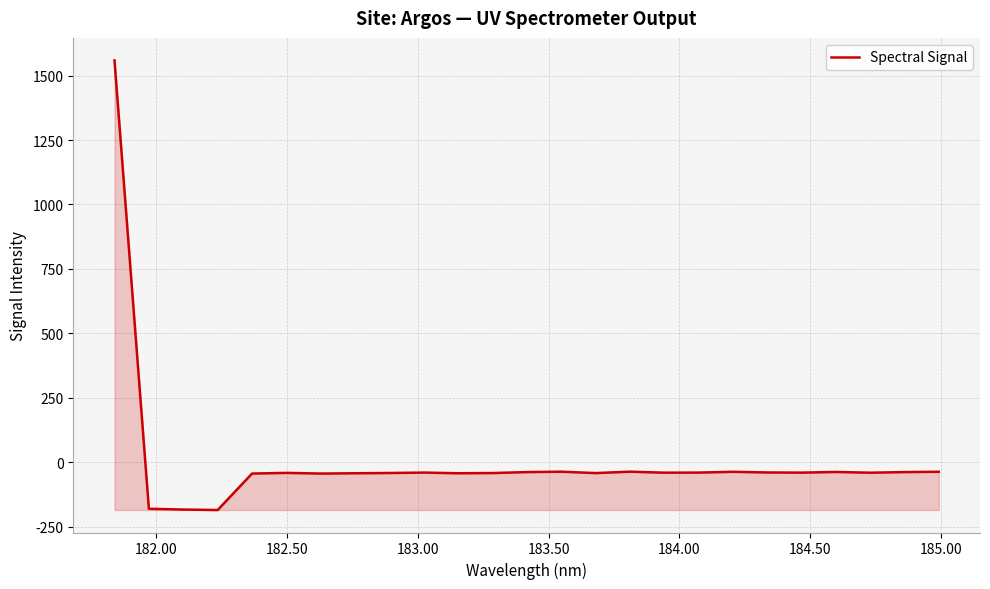

What is the difference between the maximum and minimum values?

1743.5